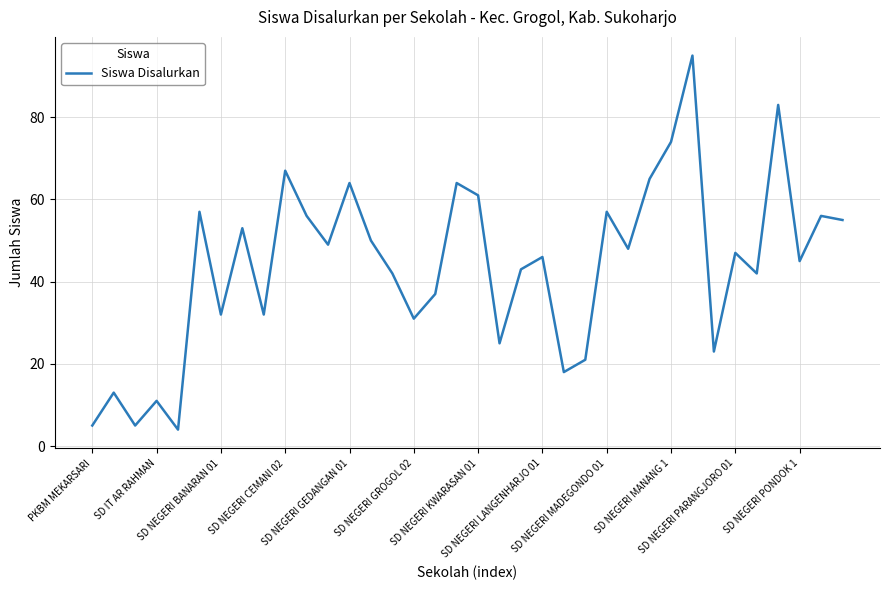

What is the maximum value shown in the chart?

95